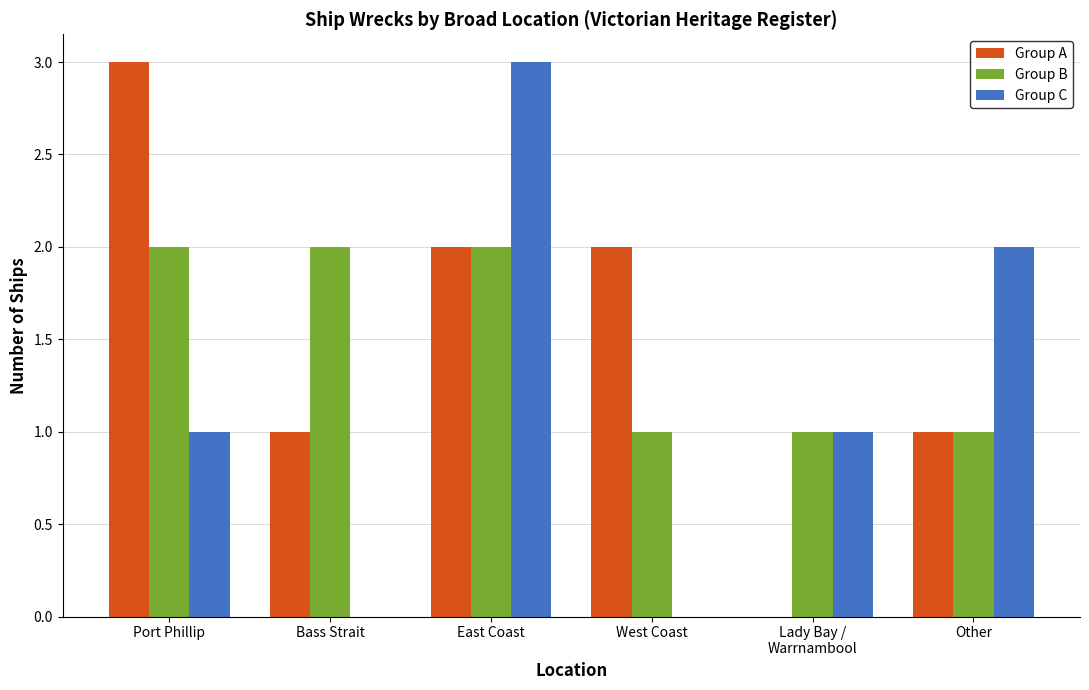

Reading left to right, what are all the values shown in this chart?

Group A: Port Phillip=3	Bass Strait=1	East Coast=2	West Coast=2	Lady Bay /
Warrnambool=0	Other=1
Group B: Port Phillip=2	Bass Strait=2	East Coast=2	West Coast=1	Lady Bay /
Warrnambool=1	Other=1
Group C: Port Phillip=1	Bass Strait=0	East Coast=3	West Coast=0	Lady Bay /
Warrnambool=1	Other=2